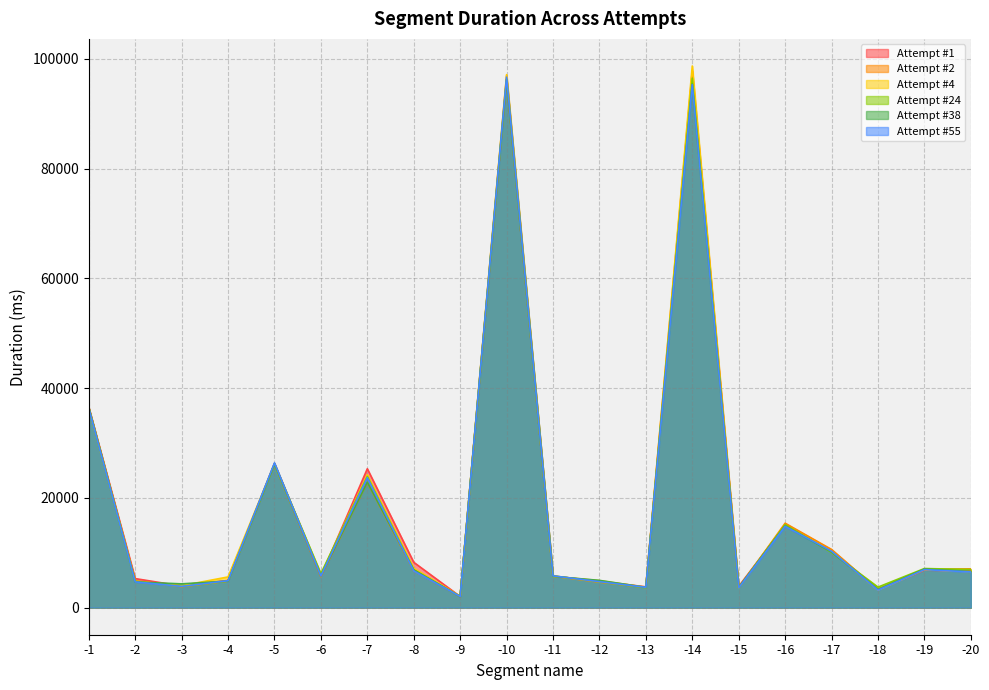

Where is Attempt #4 nearest to the value 50399?

-1